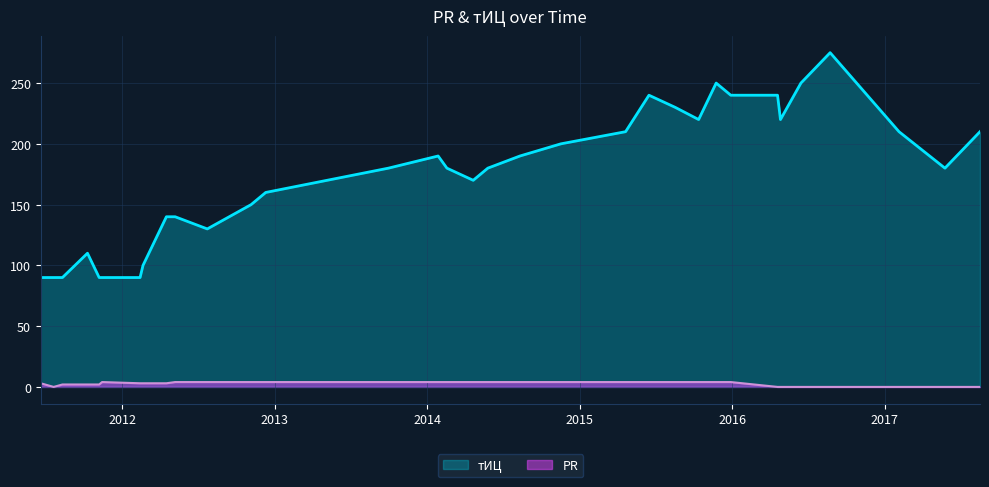

What is the label of the 5th point from the right?

2016-06-14